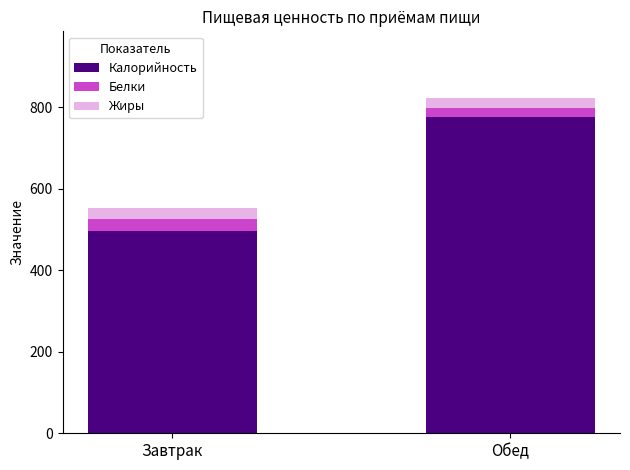

What is the sum of all Калорийность values?

1271